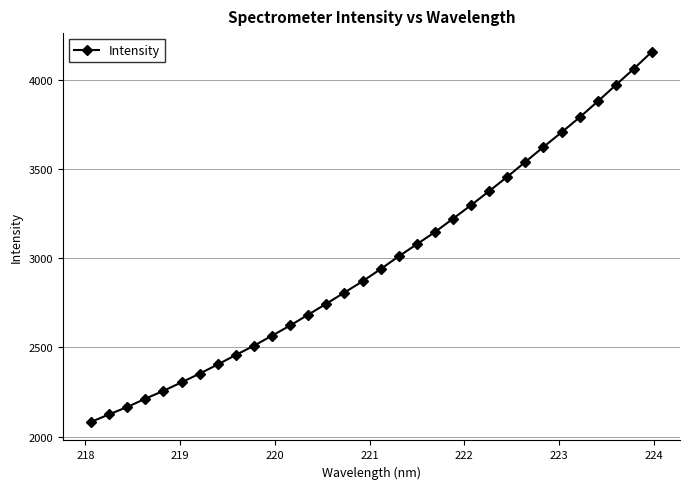

What is the sum of all values?

95437.4